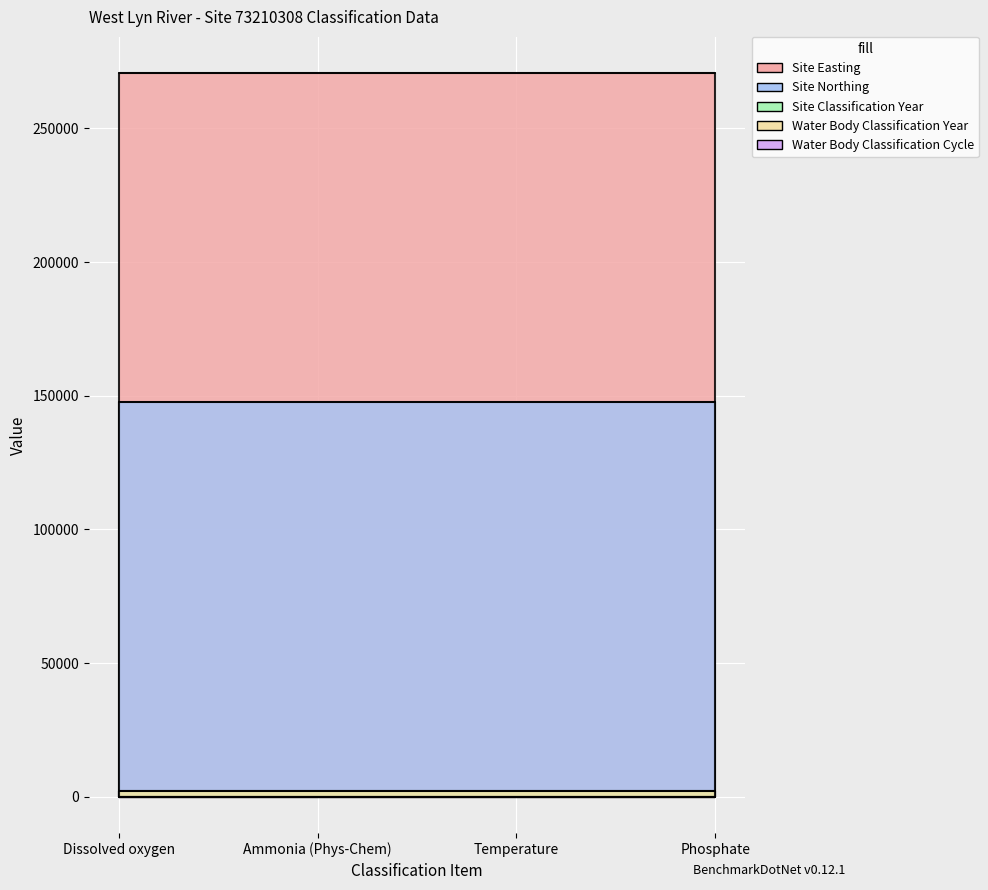

What is the total value across all series at Phosphate?

422548